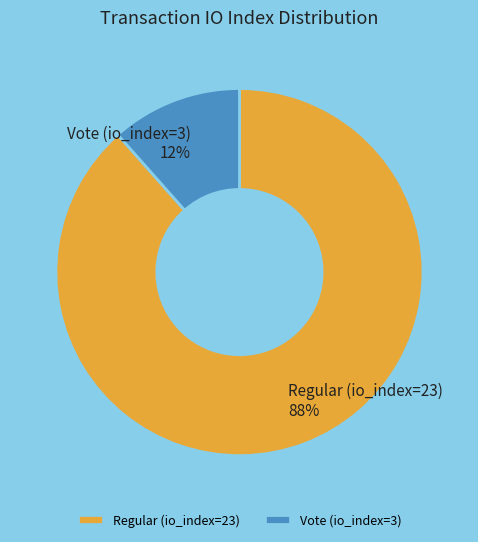

To the nearest percent, what is the combined percentage of Vote (io_index=3) and Regular (io_index=23)?

100%